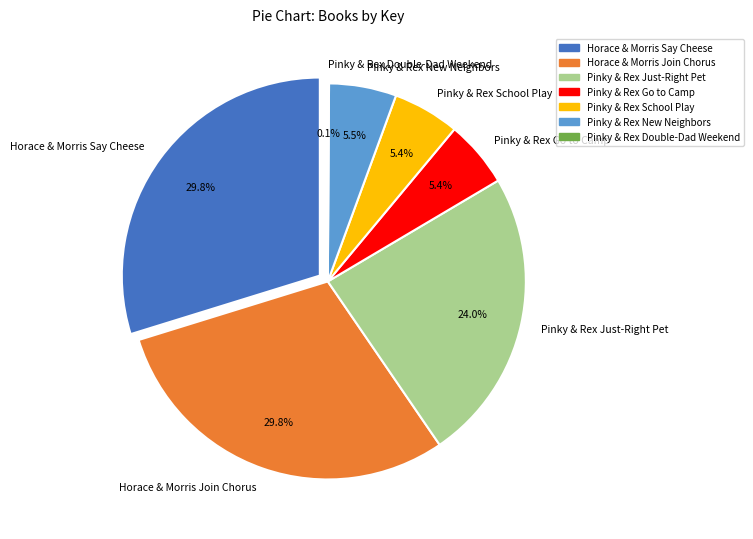

How much of the chart is everything except Pinky And Rex and the Double-Dad Weekend?

99.9%